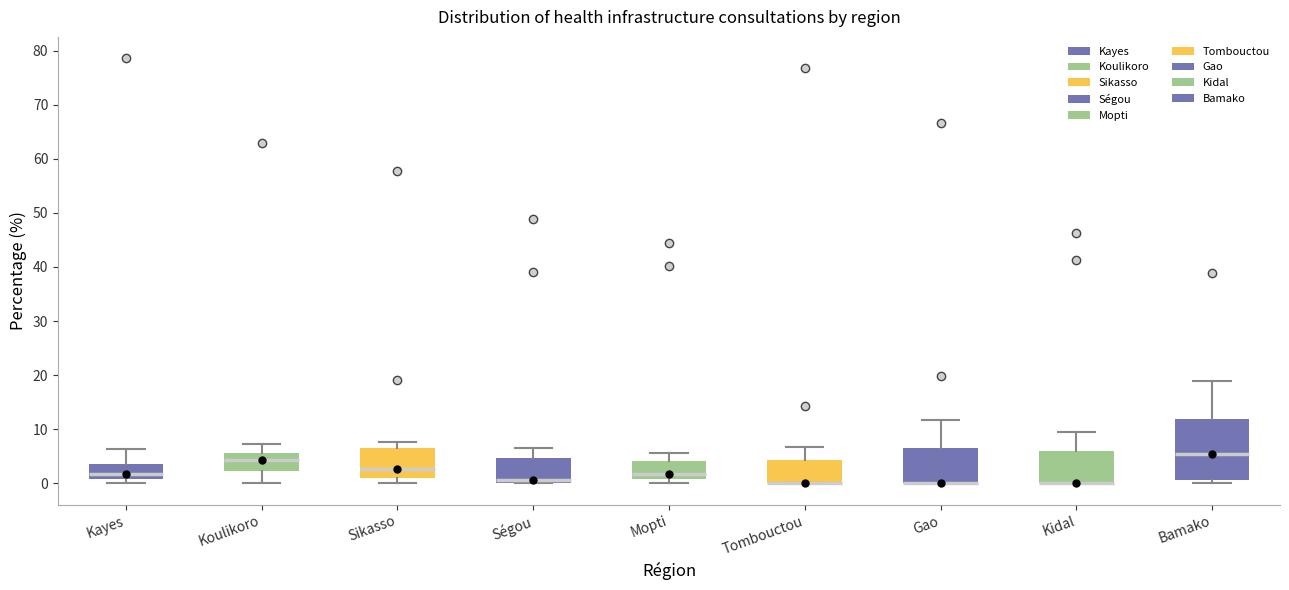

Reading left to right, read every box against the y-axis: the position of its median line, the range the box covers, and the ends of its whiskers. The values are not printed on the chart, so give them approximately, as read against the axis.

Kayes: median 2, box 1 to 4, whiskers 0 to 6
Koulikoro: median 4, box 2 to 6, whiskers 0 to 7
Sikasso: median 3, box 1 to 6, whiskers 0 to 8
Ségou: median 1, box 0 to 5, whiskers 0 to 7
Mopti: median 2, box 1 to 4, whiskers 0 to 6
Tombouctou: median 0 (drawn on the box's lower edge), box 0 to 4, whiskers 0 to 7
Gao: median 0 (drawn on the box's lower edge), box 0 to 7, whiskers 0 to 12
Kidal: median 0 (drawn on the box's lower edge), box 0 to 6, whiskers 0 to 10
Bamako: median 6, box 1 to 12, whiskers 0 to 19